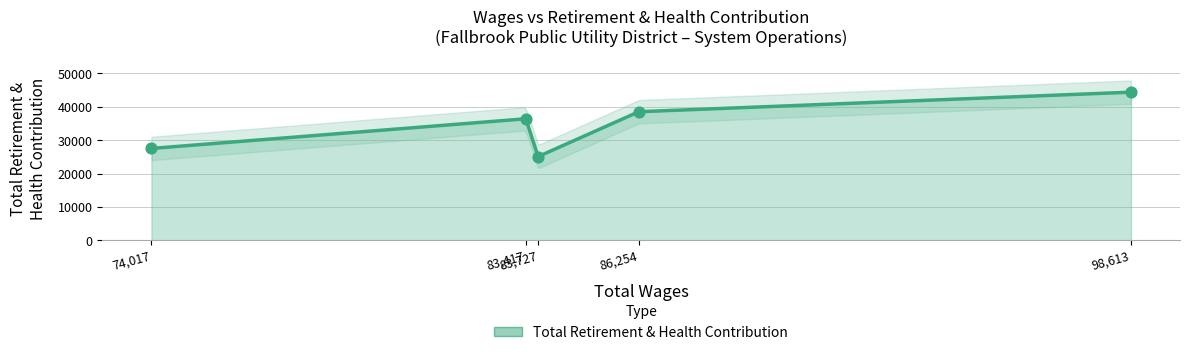

What is the change in value from 83417.0 to 74017.0?

-8877